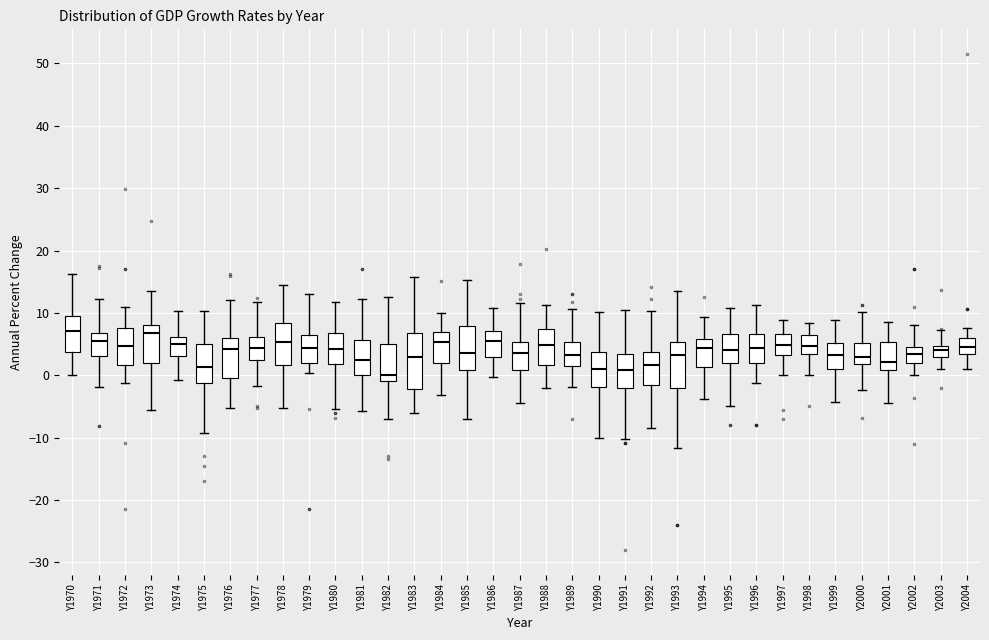

Reading left to right, transcribe this box plot: for each box, give where its median line is, the range the box spans, and where its two whiskers end, as read against the y-axis. The values are not printed on the chart, so give them approximately, as read against the axis.

Y1970: median 7, box 4 to 10, whiskers 0 to 16
Y1971: median 6, box 3 to 7, whiskers -2 to 12
Y1972: median 5, box 2 to 8, whiskers -1 to 11
Y1973: median 7, box 2 to 8, whiskers -6 to 14
Y1974: median 5, box 3 to 6, whiskers -1 to 10
Y1975: median 1, box -1 to 5, whiskers -9 to 10
Y1976: median 4, box 0 to 6, whiskers -5 to 12
Y1977: median 4, box 2 to 6, whiskers -2 to 12
Y1978: median 5, box 2 to 8, whiskers -5 to 15
Y1979: median 4, box 2 to 6, whiskers 0 to 13
Y1980: median 4, box 2 to 7, whiskers -5 to 12
Y1981: median 2, box 0 to 6, whiskers -6 to 12
Y1982: median 0, box -1 to 5, whiskers -7 to 13
Y1983: median 3, box -2 to 7, whiskers -6 to 16
Y1984: median 5, box 2 to 7, whiskers -3 to 10
Y1985: median 4, box 1 to 8, whiskers -7 to 15
Y1986: median 6, box 3 to 7, whiskers 0 to 11
Y1987: median 4, box 1 to 5, whiskers -4 to 12
Y1988: median 5, box 2 to 7, whiskers -2 to 11
Y1989: median 3, box 1 to 5, whiskers -2 to 11
Y1990: median 1, box -2 to 4, whiskers -10 to 10
Y1991: median 1, box -2 to 3, whiskers -10 to 11
Y1992: median 2, box -2 to 4, whiskers -8 to 10
Y1993: median 3, box -2 to 5, whiskers -12 to 14
Y1994: median 4, box 1 to 6, whiskers -4 to 9
Y1995: median 4, box 2 to 7, whiskers -5 to 11
Y1996: median 4, box 2 to 7, whiskers -1 to 11
Y1997: median 5, box 3 to 7, whiskers 0 to 9
Y1998: median 5, box 3 to 6, whiskers 0 to 8
Y1999: median 3, box 1 to 5, whiskers -4 to 9
Y2000: median 3, box 2 to 5, whiskers -2 to 10
Y2001: median 2, box 1 to 5, whiskers -4 to 9
Y2002: median 3, box 2 to 5, whiskers 0 to 8
Y2003: median 4, box 3 to 5, whiskers 1 to 7
Y2004: median 5, box 3 to 6, whiskers 1 to 8